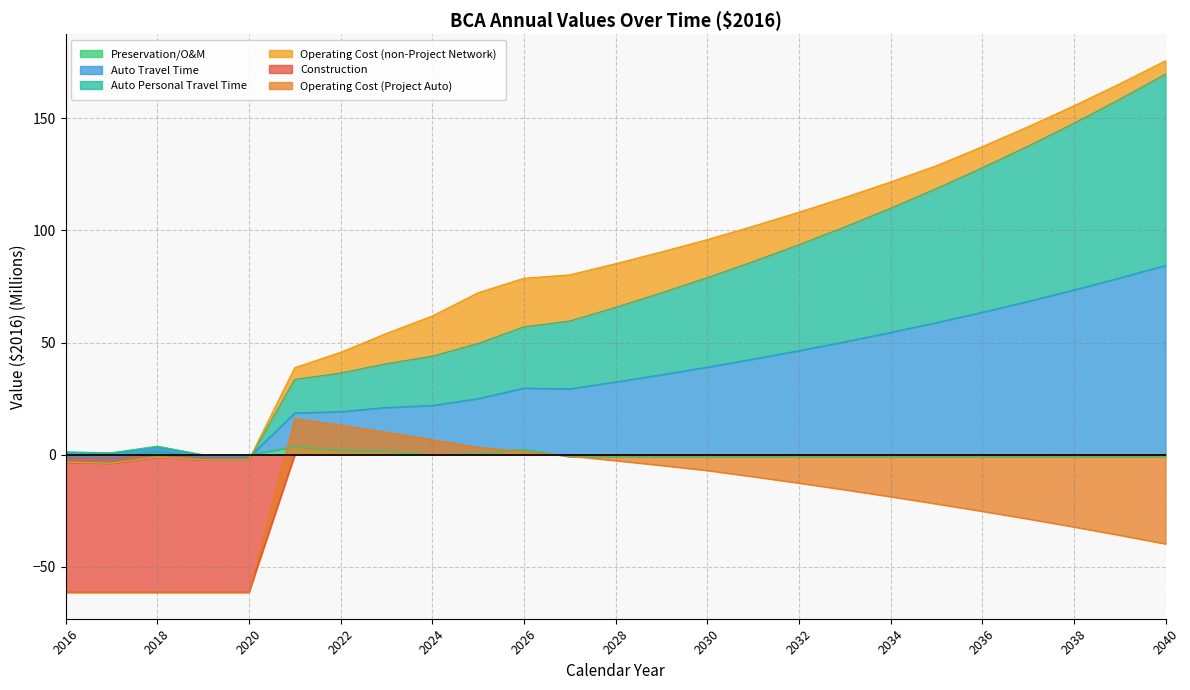

How many intersections are there between Auto Personal Travel Time and Auto Travel Time?

1